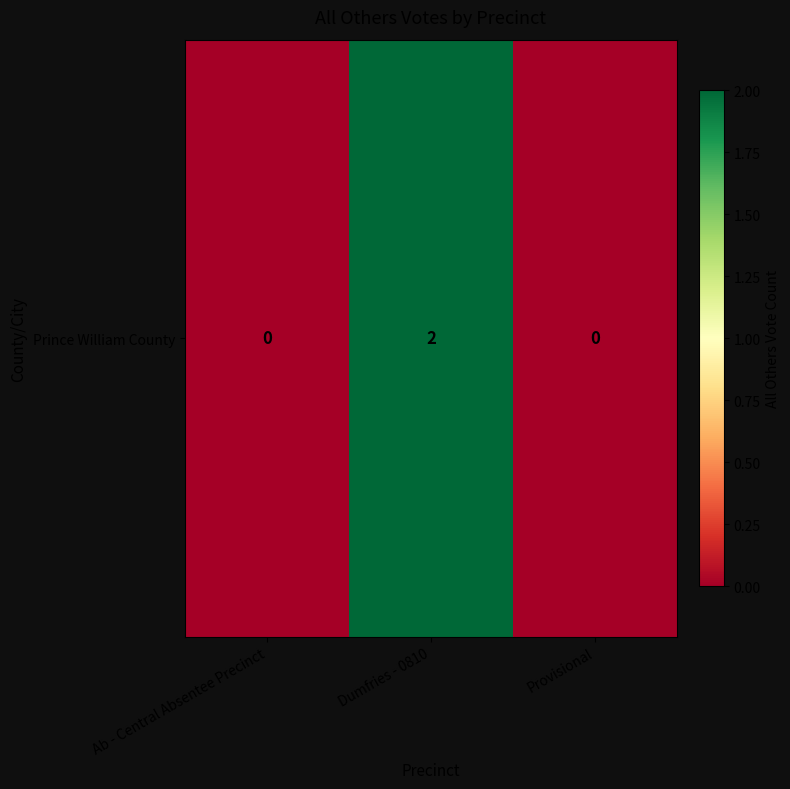

The value at Dumfries - 0810 is 3. True or false?

False